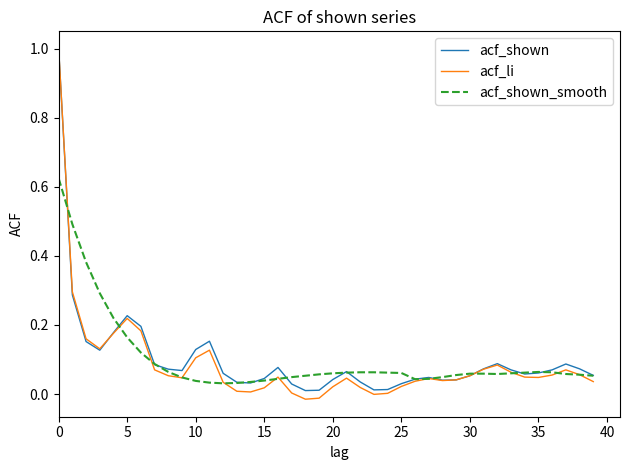

What is the sum of all acf_li values?

3.5